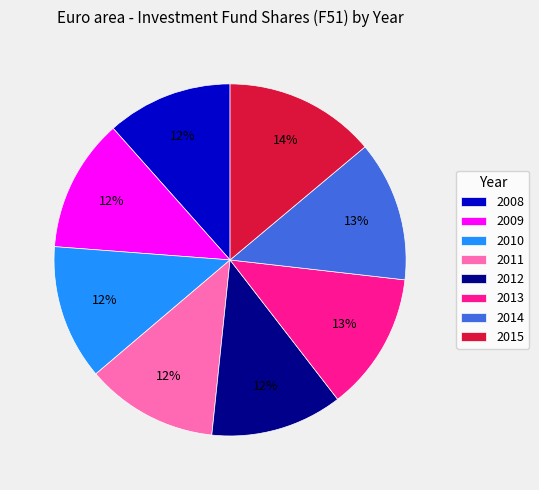

Is 2008 the majority of the pie?

No